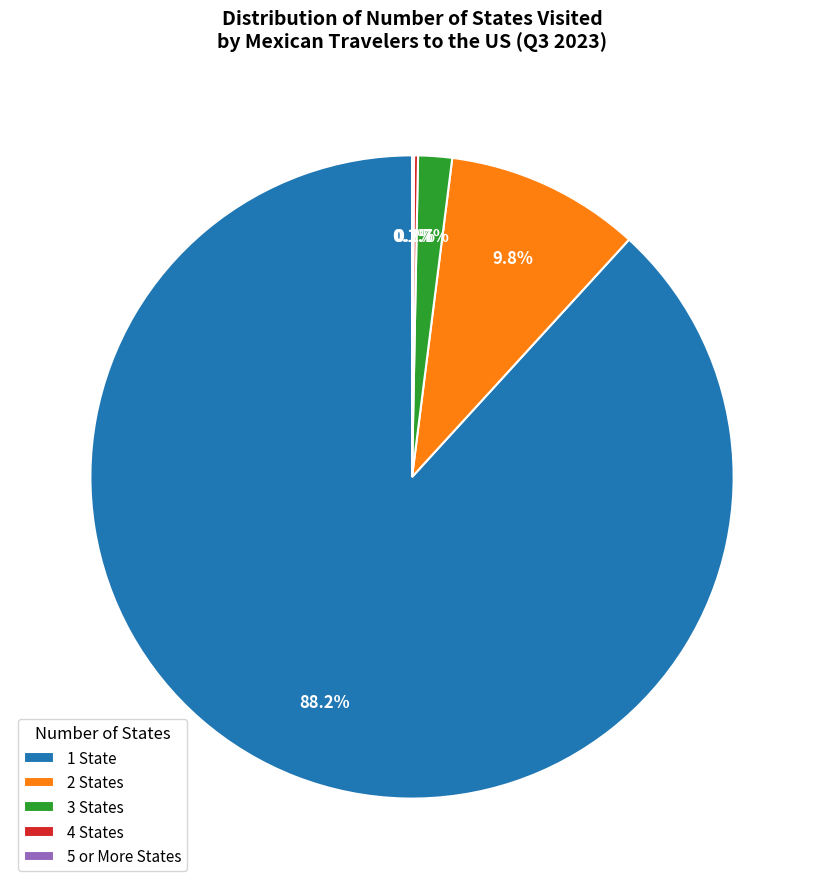

How much of the chart is everything except 3 States?

98.3%